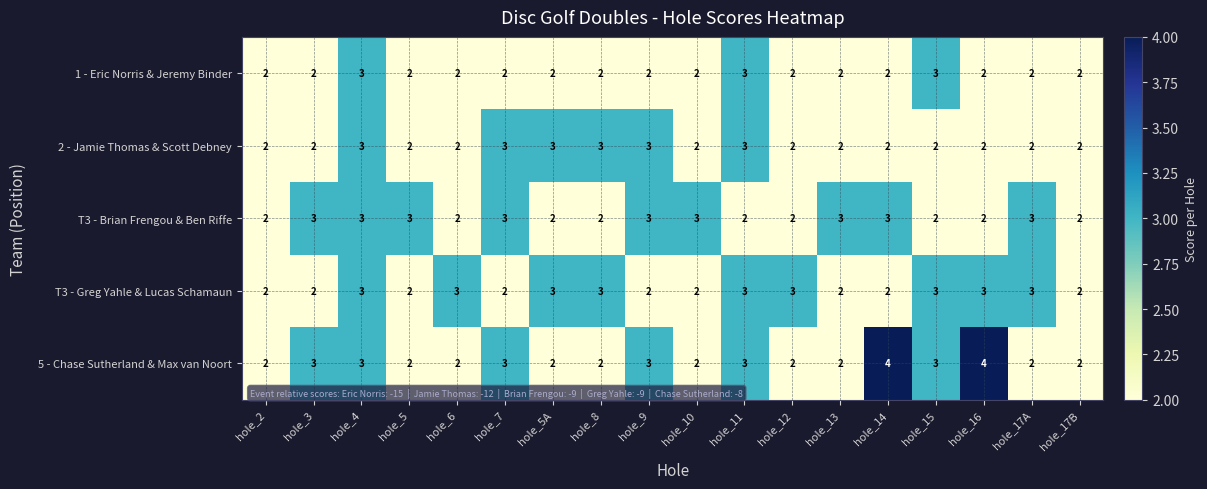

What is the total value across all series at hole_17B?

10